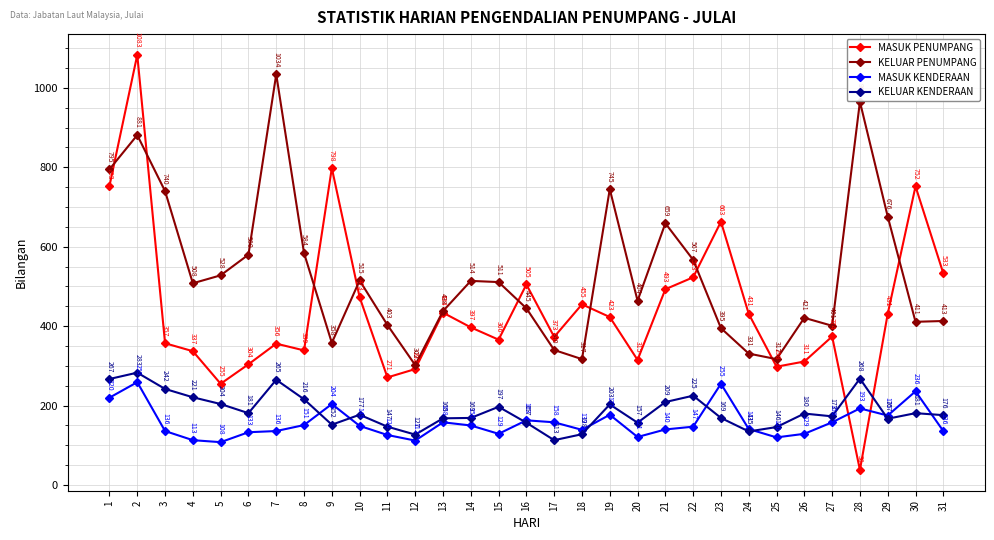

After their last crossing, which series has the higher values: MASUK PENUMPANG or KELUAR KENDERAAN?

MASUK PENUMPANG